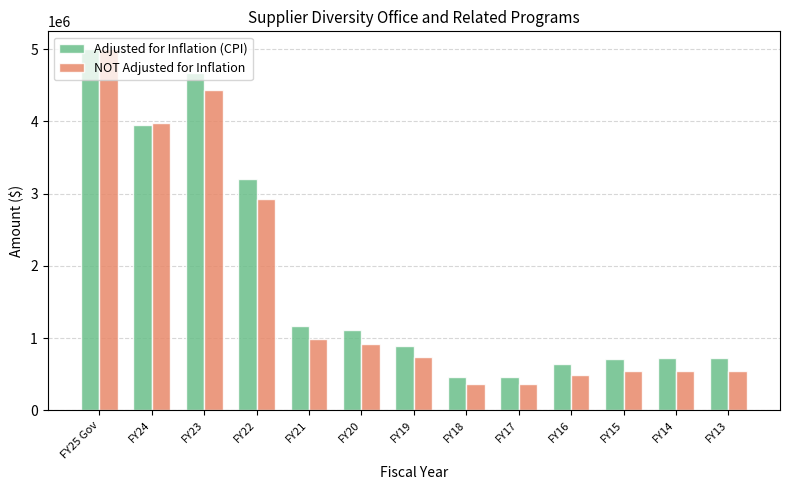

List the series in order of their overall mean, highest first.

Adjusted for Inflation (CPI), NOT Adjusted for Inflation